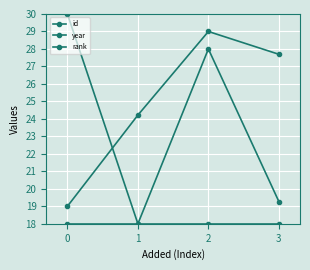

What is the approximate value of rank at 2?

18.0